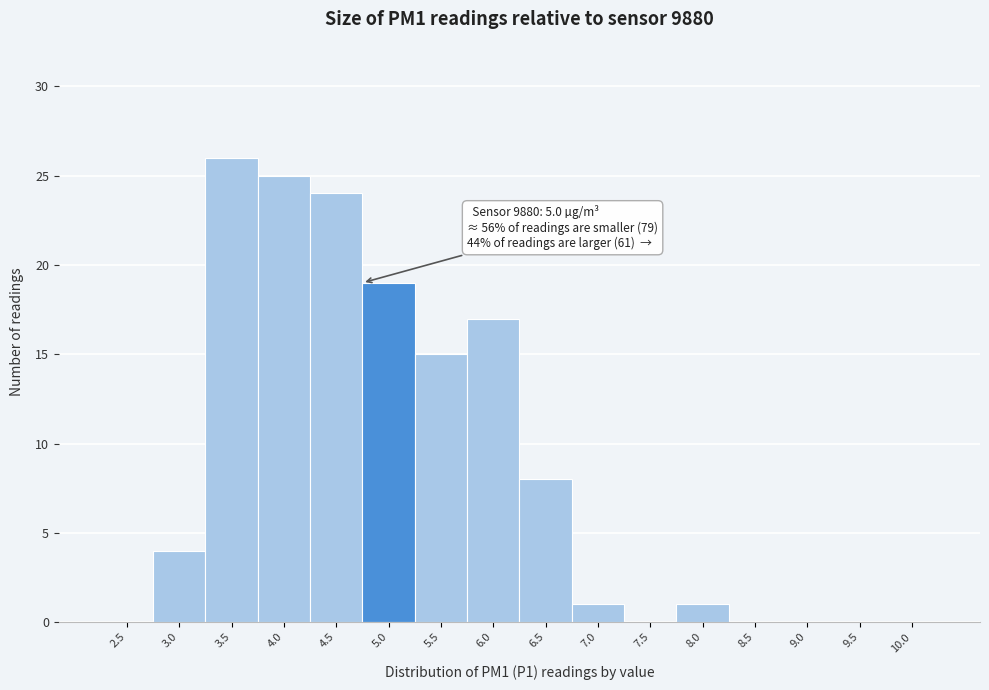

Reading left to right, list all the values displayed in this chart.

2.5=0	3.0=4	3.5=26	4.0=25	4.5=24	5.0=19	5.5=15	6.0=17	6.5=8	7.0=1	7.5=0	8.0=1	8.5=0	9.0=0	9.5=0	10.0=0